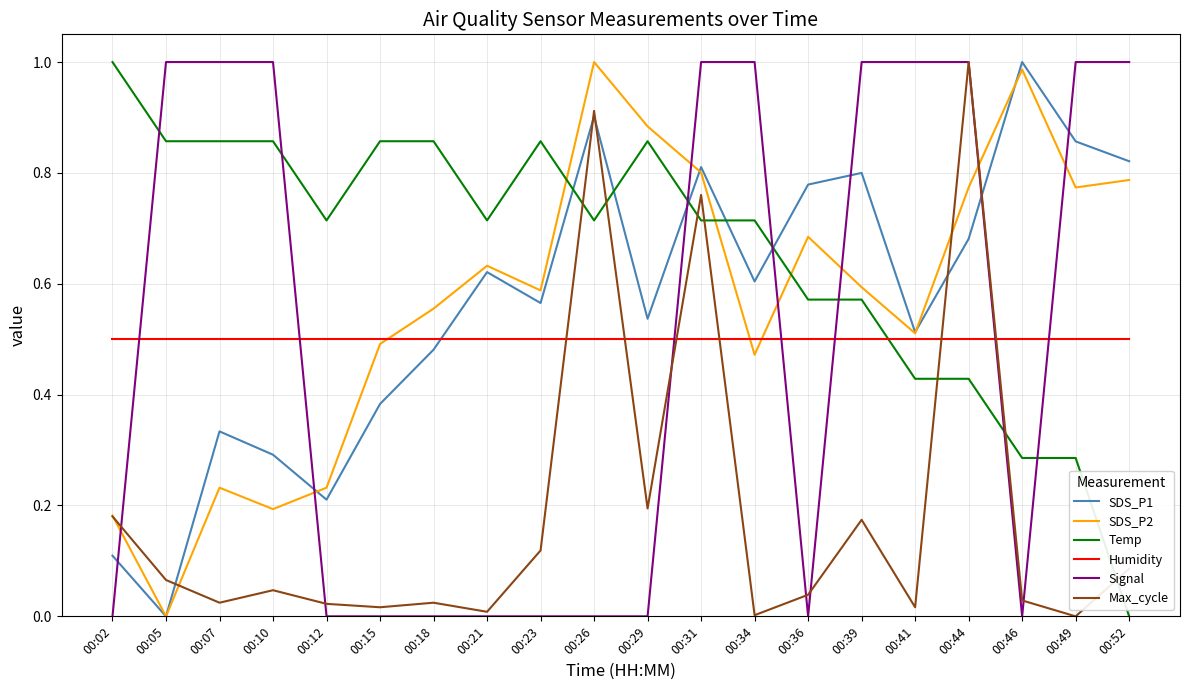

Which series ends up on top after the final intersection of SDS_P2 and Temp?

SDS_P2